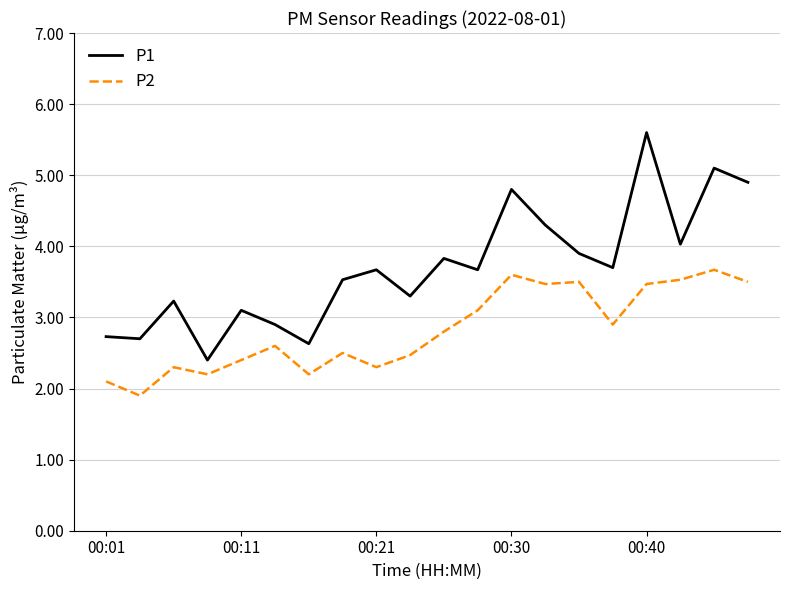

Which series has the largest total across all categories?

P1